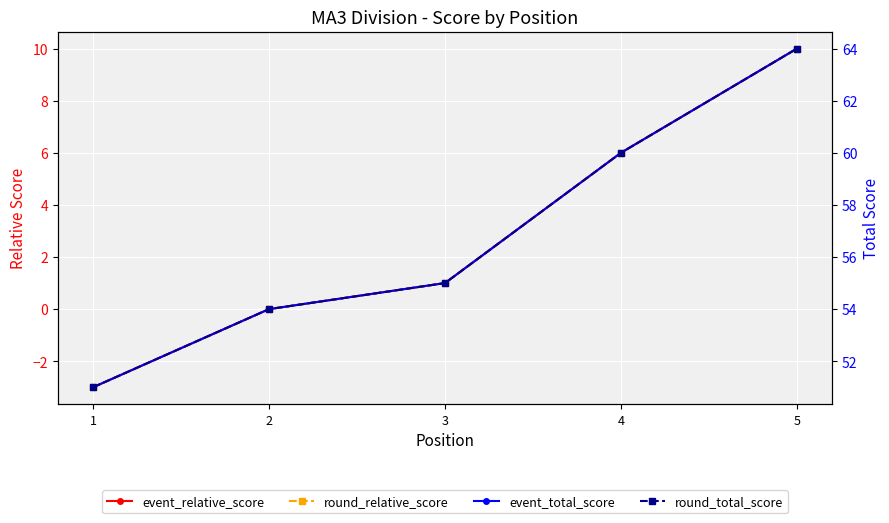

How many lines are shown in the chart?

4